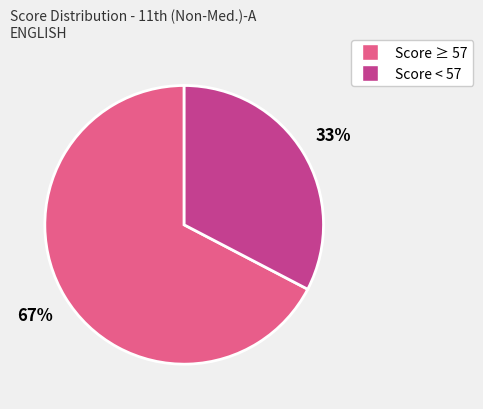

How many segments does this pie chart have?

2